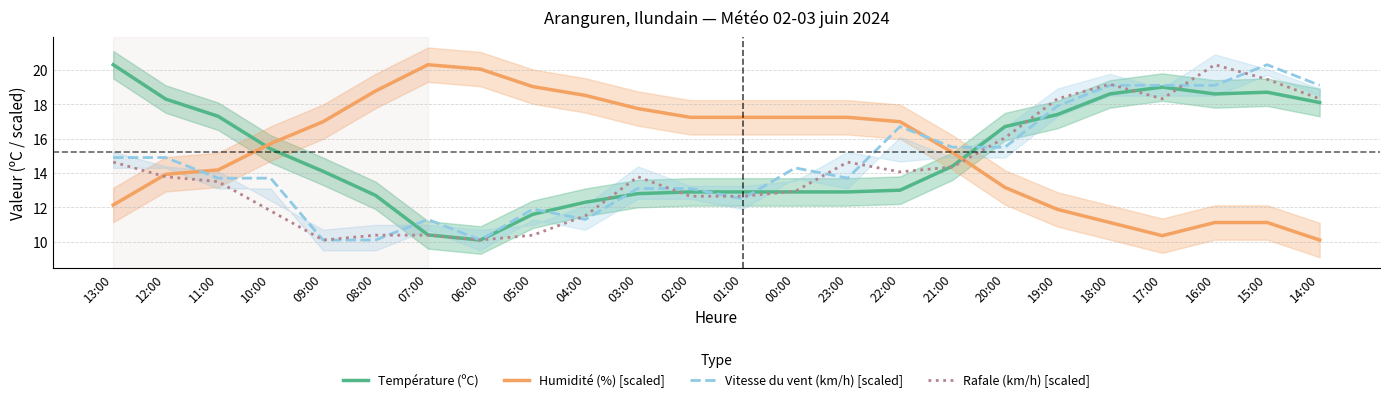

At how many categories does at least one series exceed 12?

24